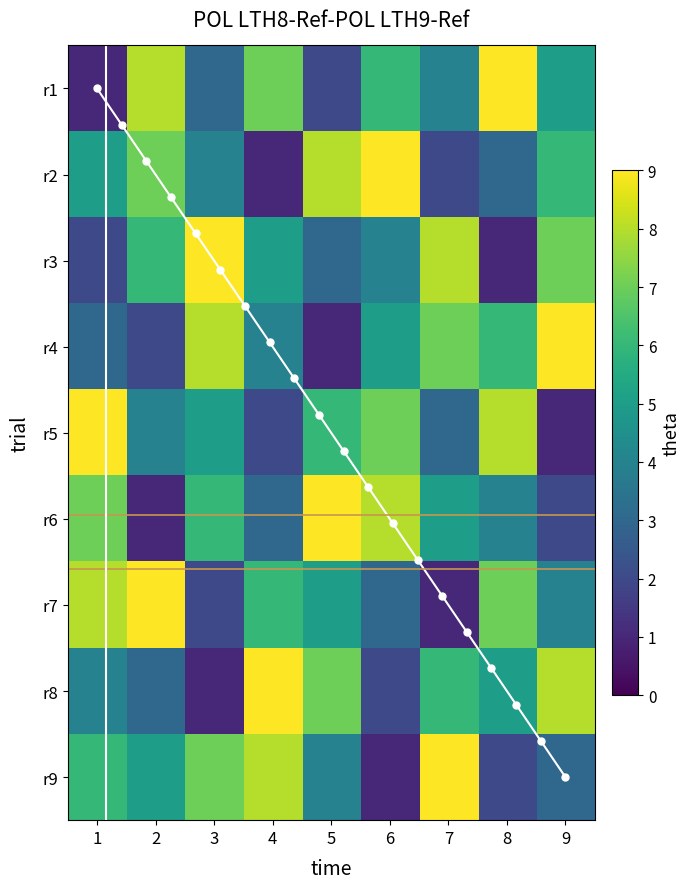

How many data points in 5 are less than 5?

4